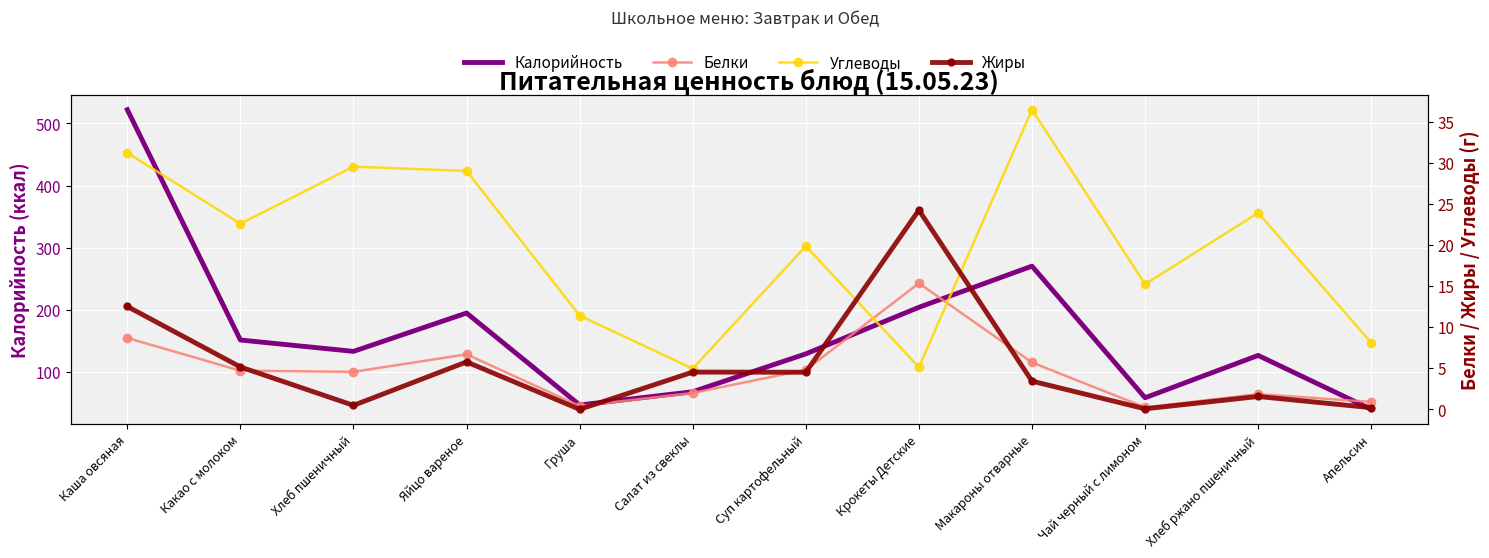

Reading right to left, extract all data points from this chart.

Калорийность: 40.0	126.7	58.6	270.3	204.1	129.2	68.3	47.0	194.9	133.2	151.5	522.0
Белки: 0.9	1.9	0.2	5.7	15.3	4.8	2.0	0.4	6.7	4.6	4.7	8.7
Углеводы: 8.1	23.9	15.2	36.5	5.1	19.9	5.0	11.4	29.0	29.5	22.6	31.2
Жиры: 0.2	1.6	0.1	3.4	24.2	4.5	4.5	0.0	5.8	0.5	5.2	12.5